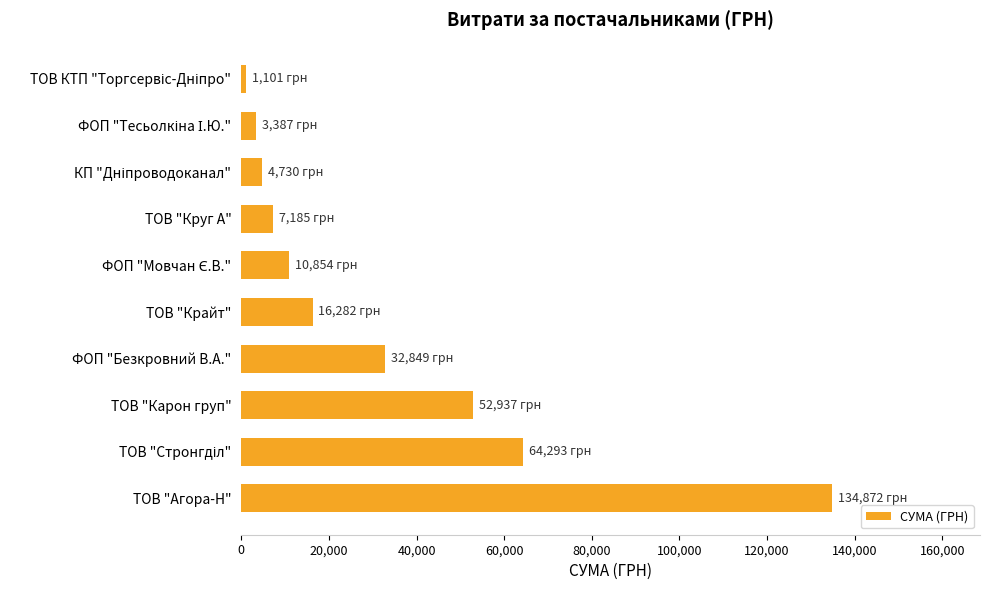

Which category has the highest value across all series?

ТОВ "Агора-Н"